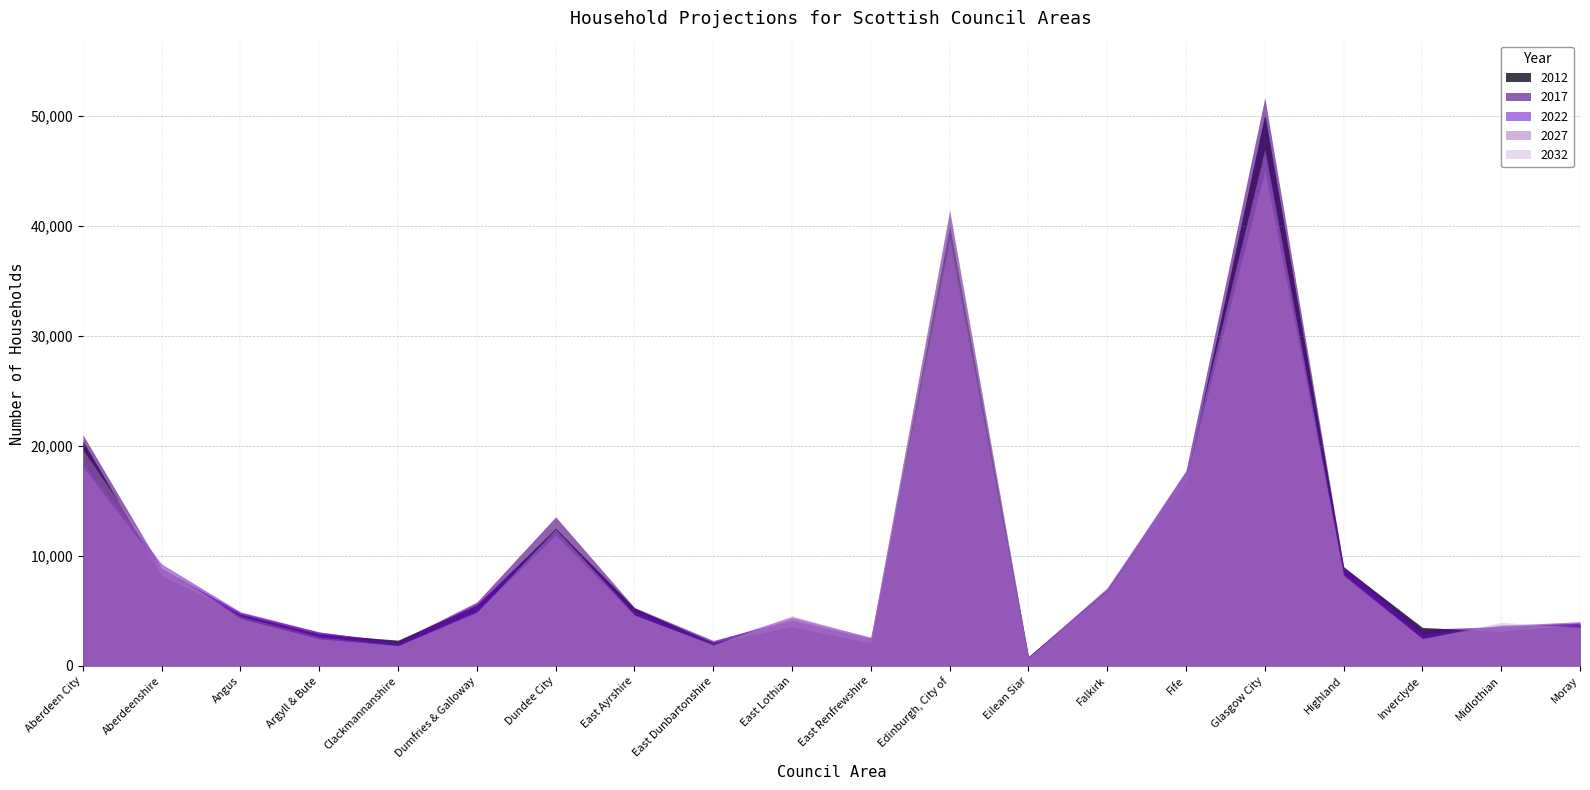

At Aberdeenshire, list the series in order from largest to smallest.

2022, 2032, 2017, 2027, 2012